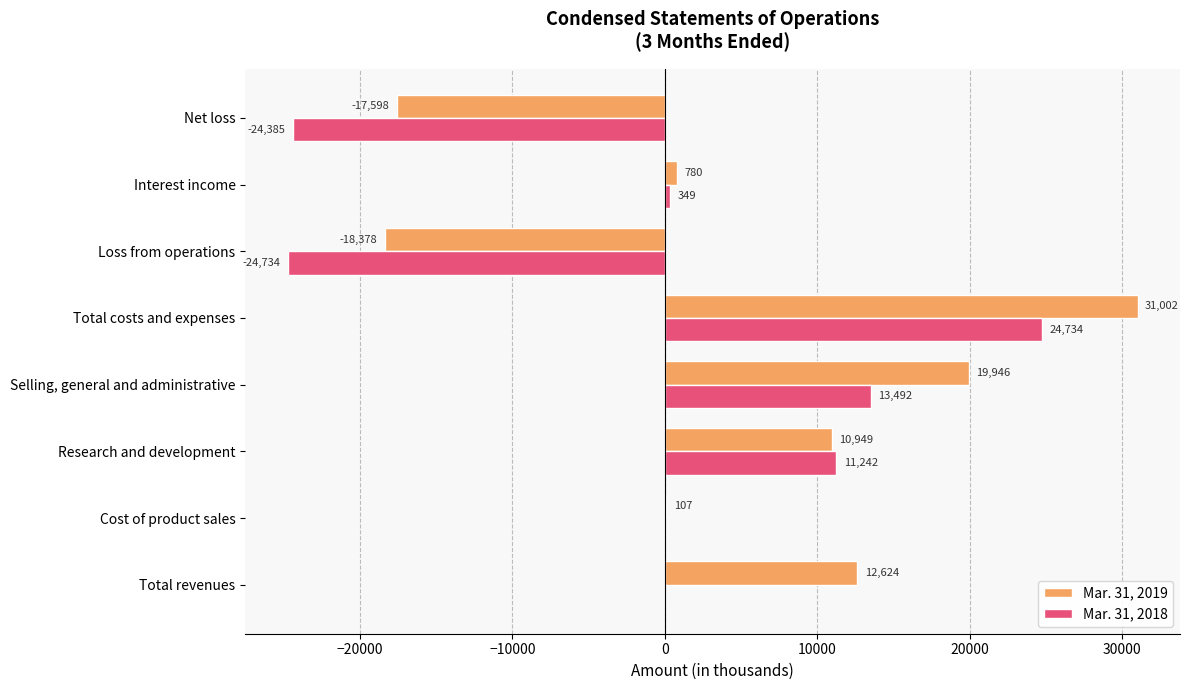

Which series has the largest total across all categories?

Mar. 31, 2019